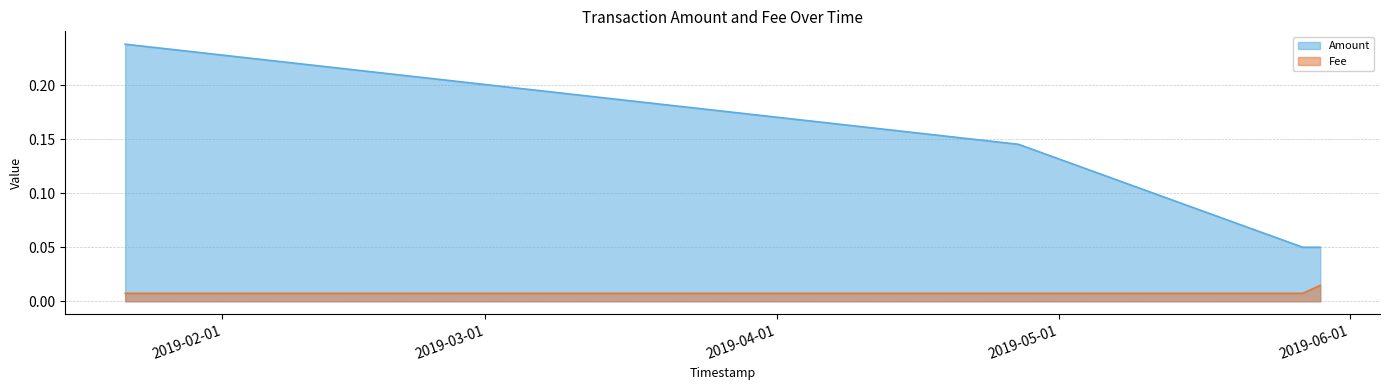

The Amount series shows 0.1 at 2019-05-28 19:56:44. True or false?

True